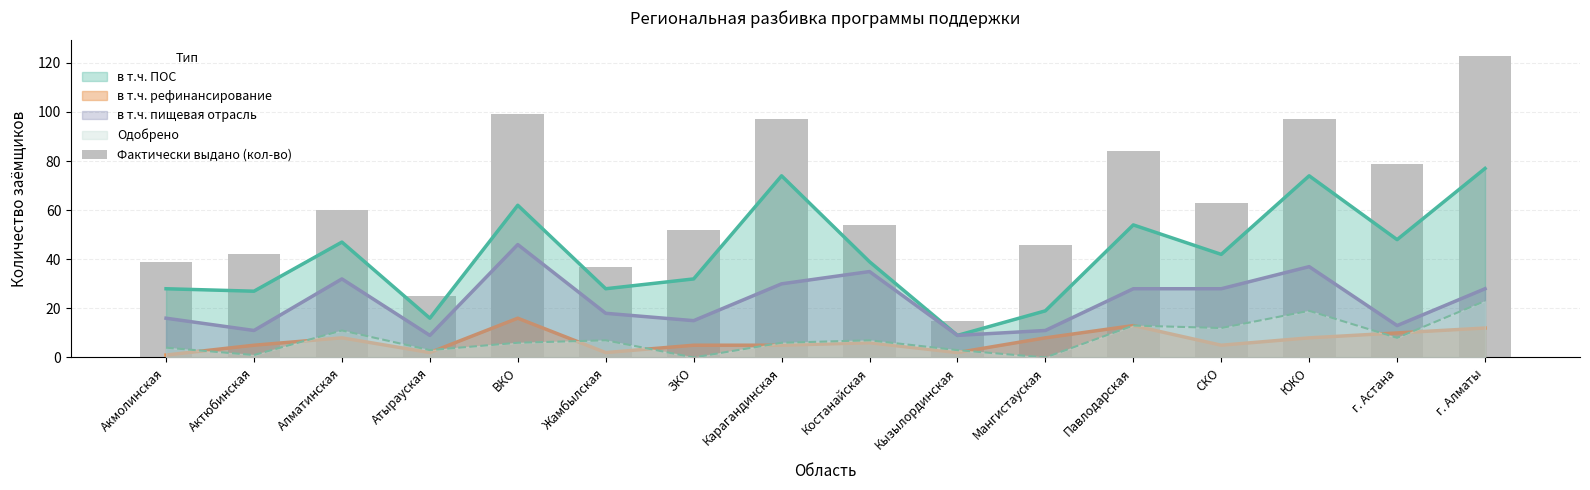

At which category does the chart reach its peak across all series?

г. Алматы